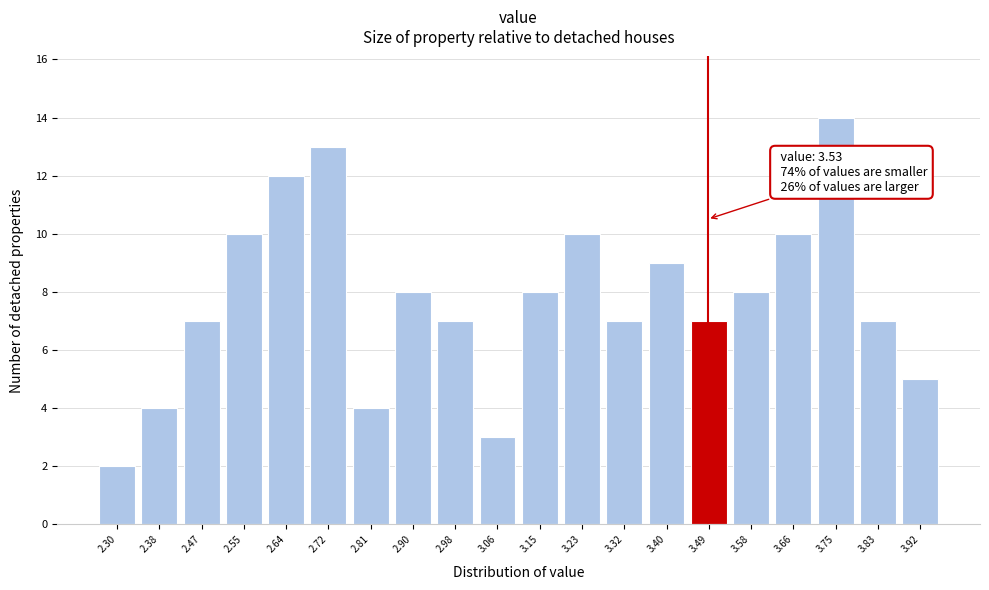

Reading left to right, list all the values displayed in this chart.

2	4	7	10	12	13	4	8	7	3	8	10	7	9	7	8	10	14	7	5